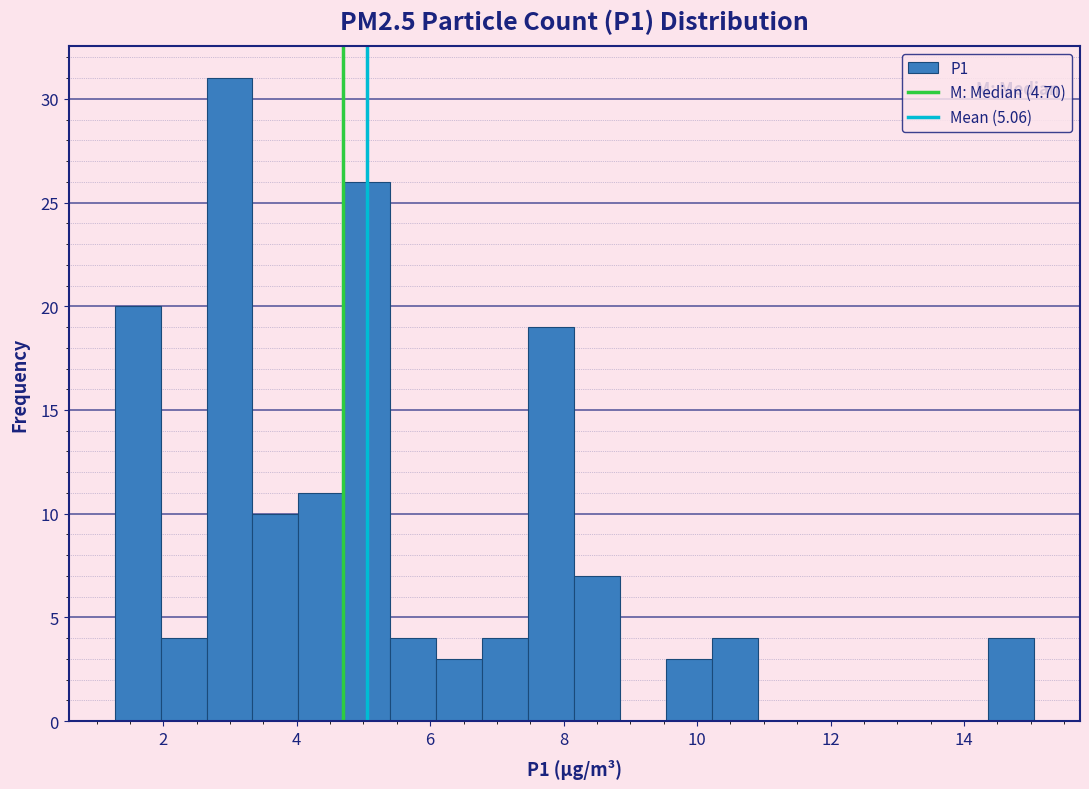

Read against the x-axis, roughly where is the centre of the tallest bar?

3.0